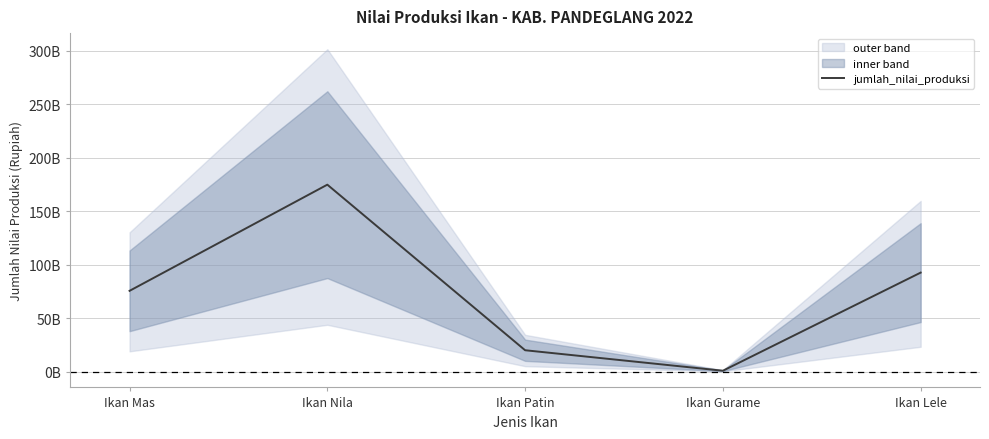

What position from the right is Ikan Mas?

5